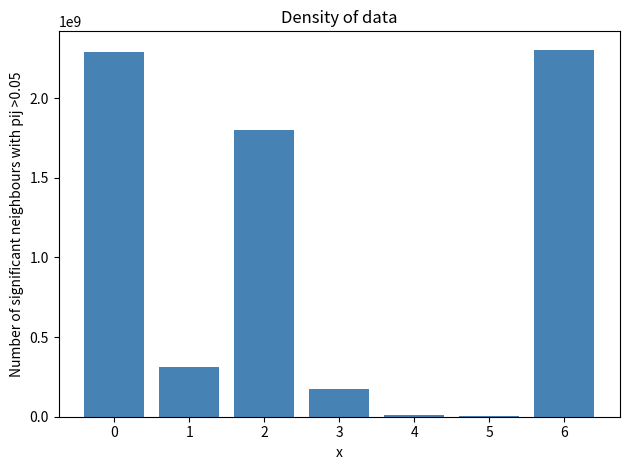

What is the change in value from 1 to 6?

+1989781132